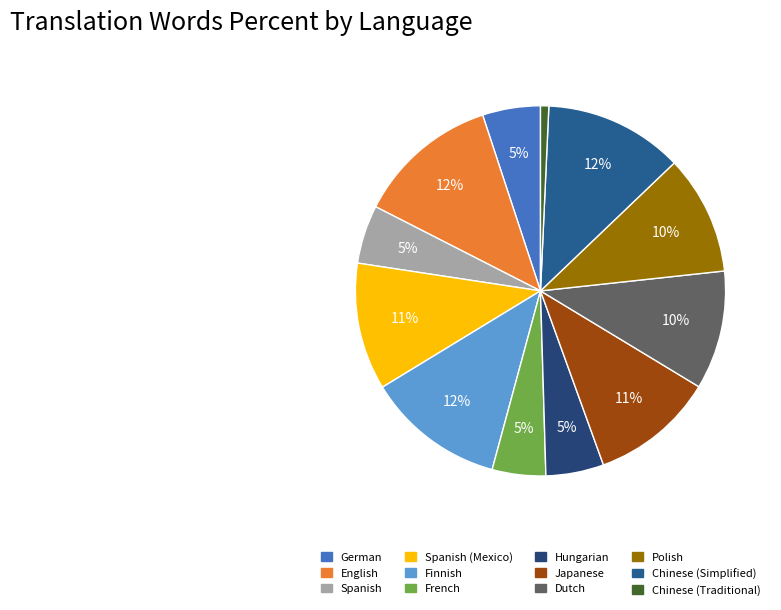

True or false: Hungarian accounts for 5% of the total.

True